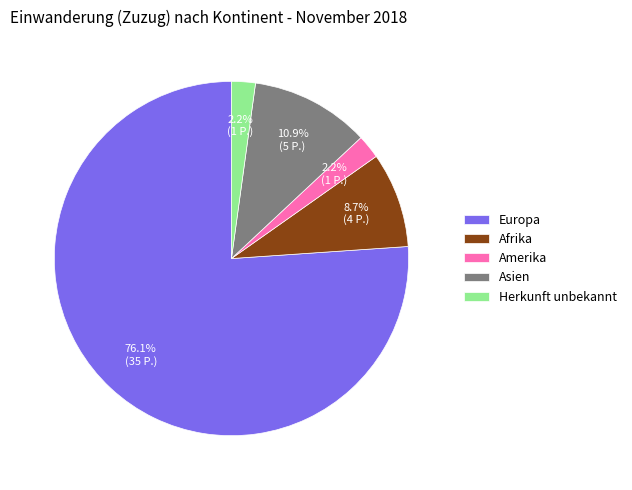

To the nearest percent, what portion does Asien represent?

11%